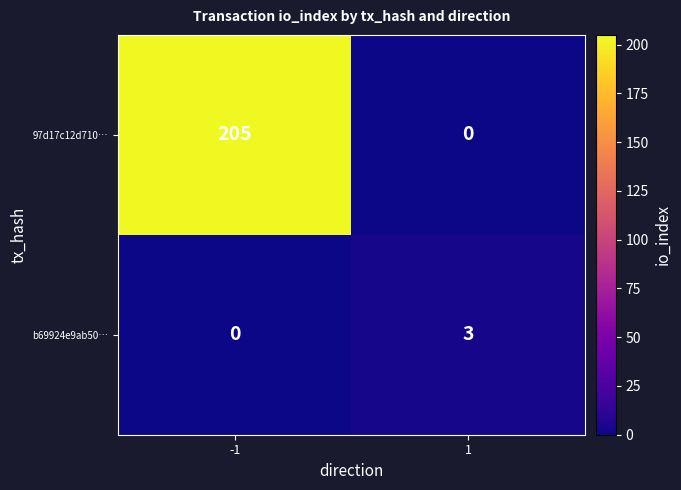

At which category is the sum across all series the highest?

-1